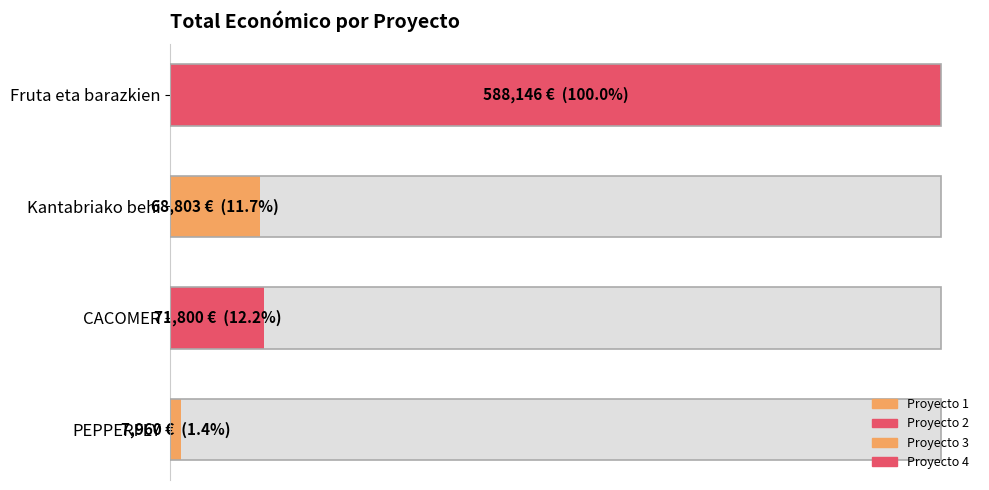

Does the chart contain stacked bars?

No